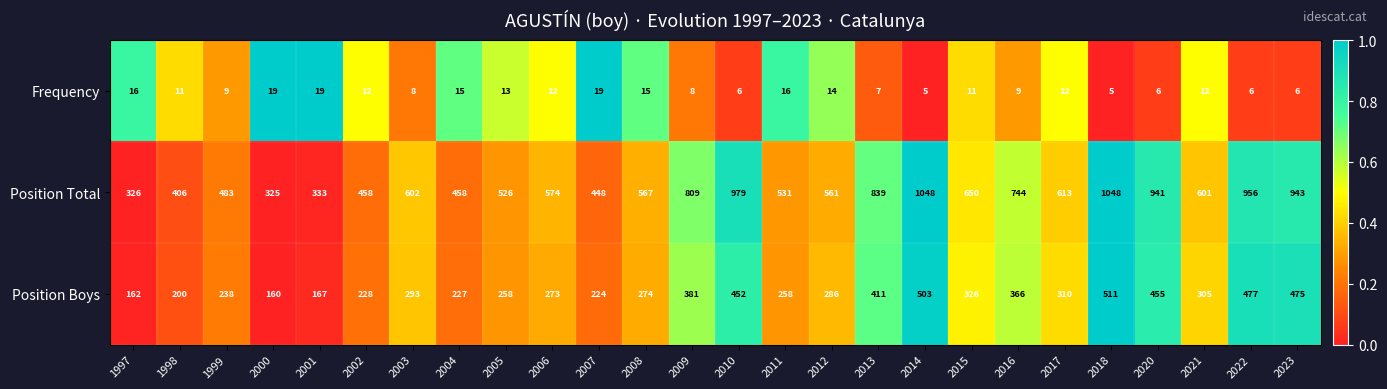

What is the average value of the Frequency series?

11